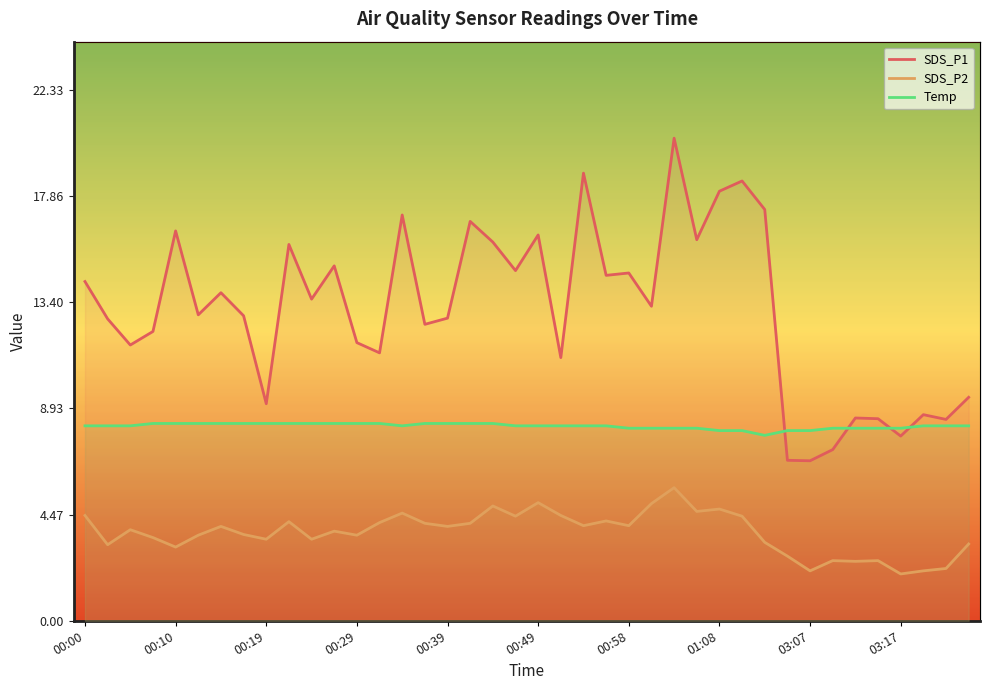

True or false: SDS_P2 and Temp intersect in this chart.

False